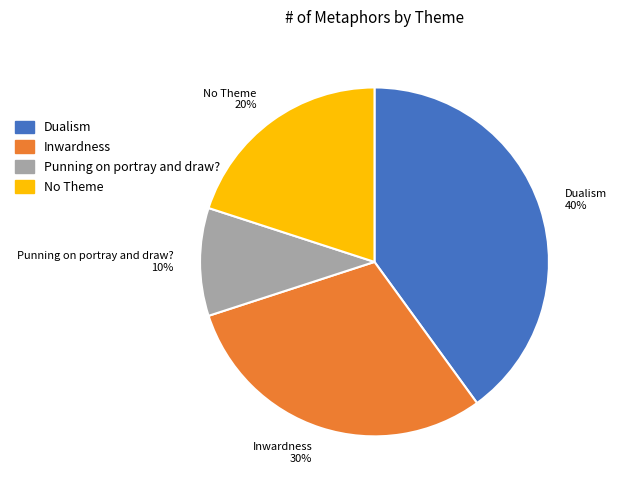

To the nearest percent, what percentage of the pie is Inwardness?

30%